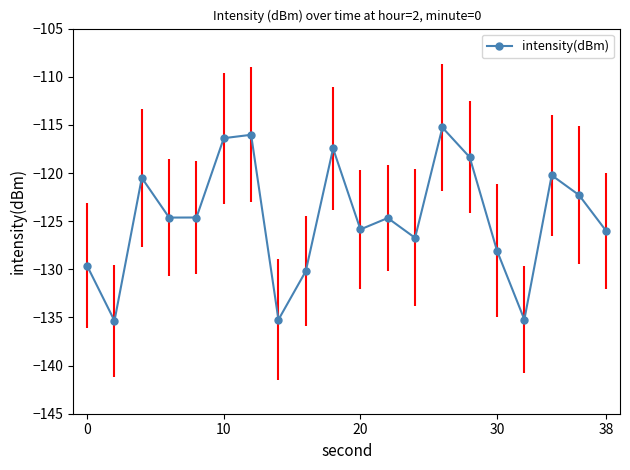

How many interior local peaks does the intensity(dBm) series have?

6